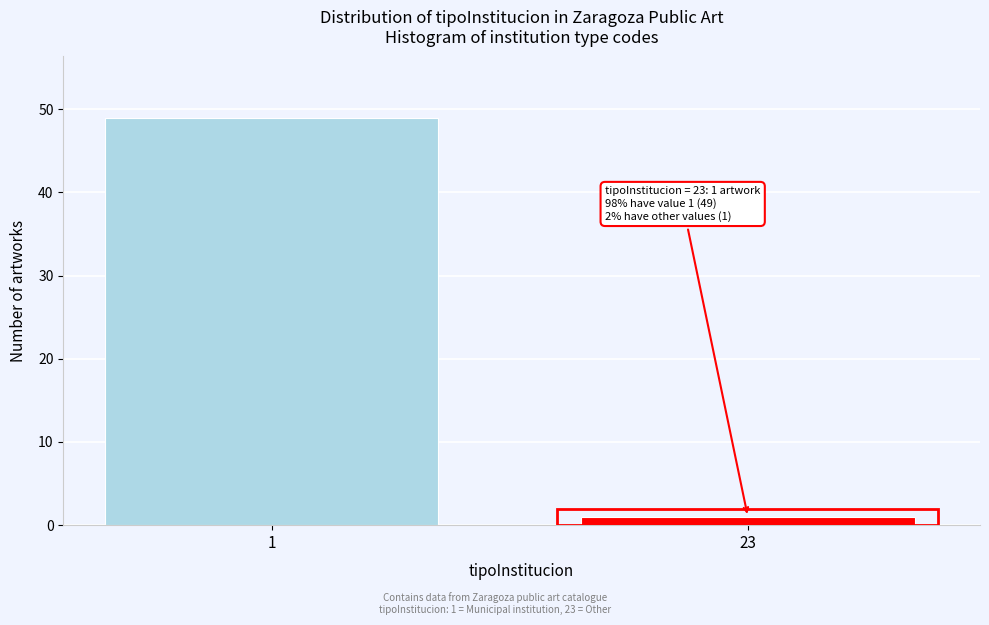

Reading left to right, what are all the values shown in this chart?

49	1